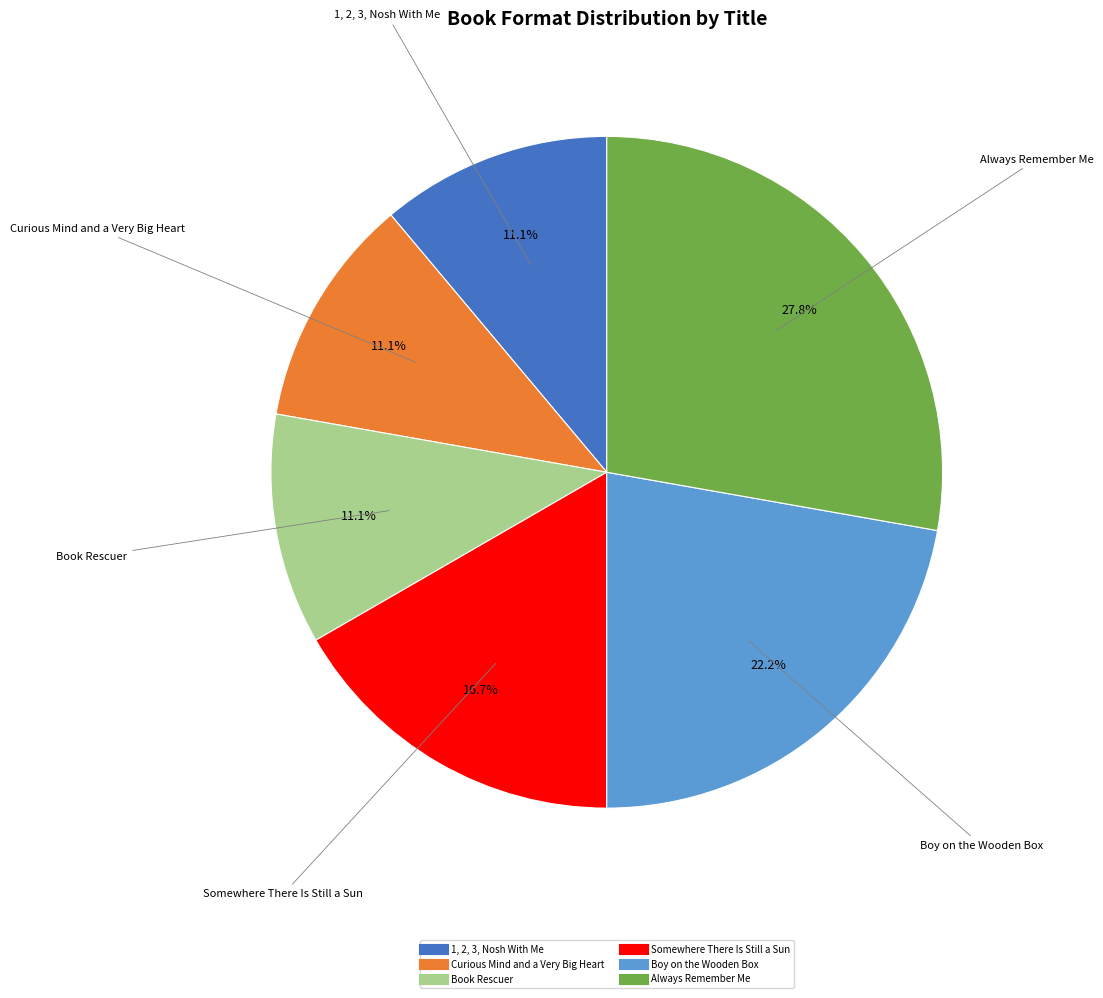

What portion of the pie excludes Somewhere There Is Still a Sun?

83.3%